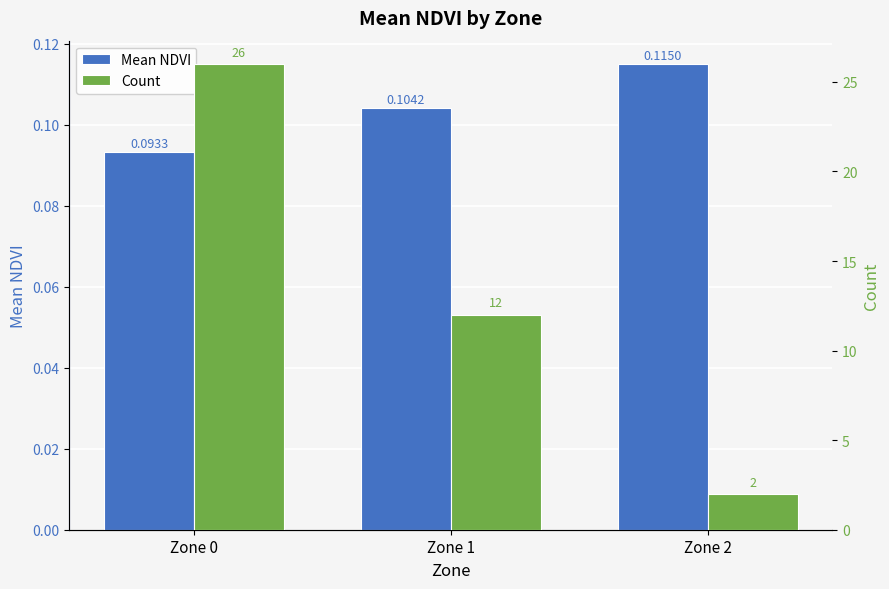

At which category is the sum across all series the highest?

Zone 0